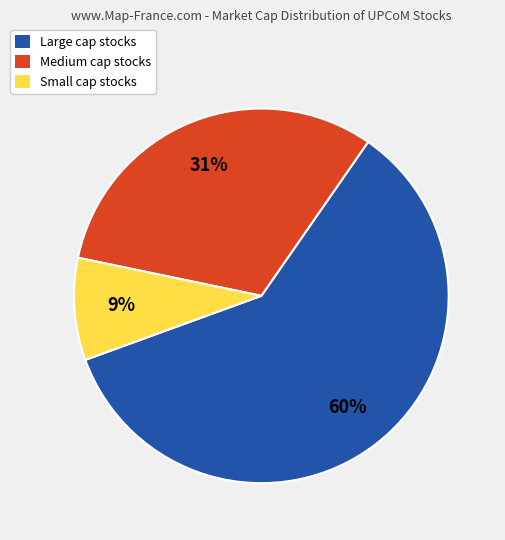

Is there any slice that represents more than half of the pie?

Yes